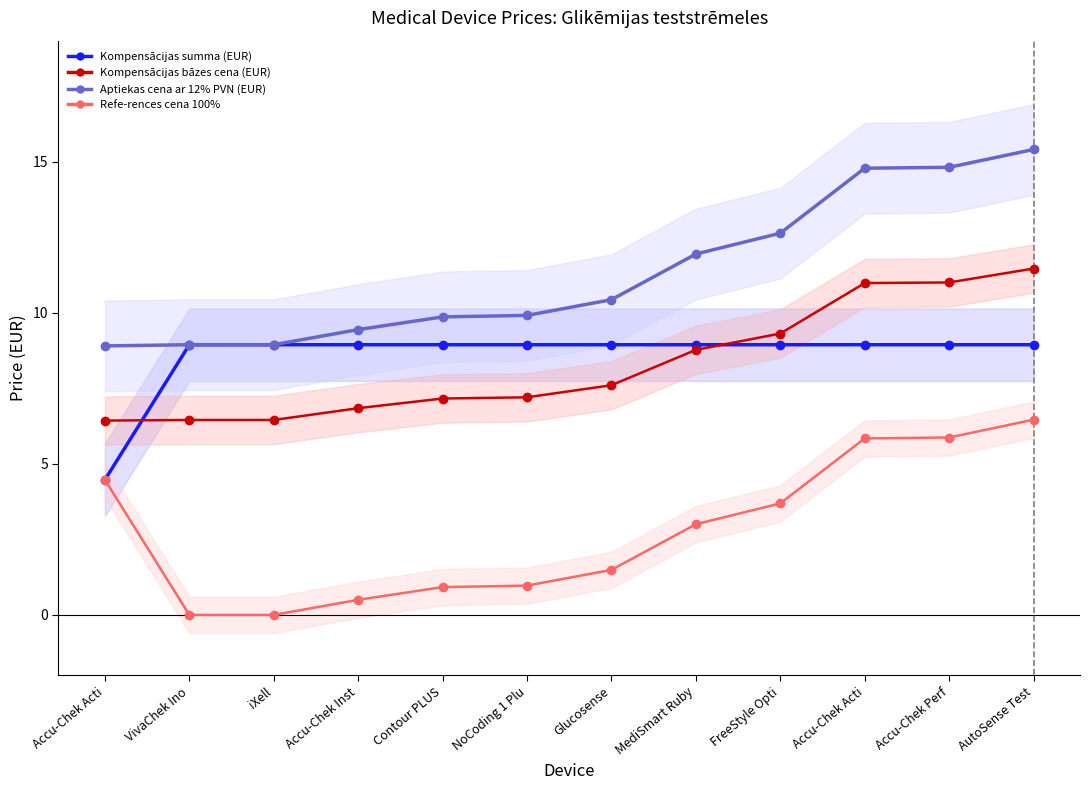

True or false: Kompensācijas summa (EUR) has more than 1 interior local peaks.

False